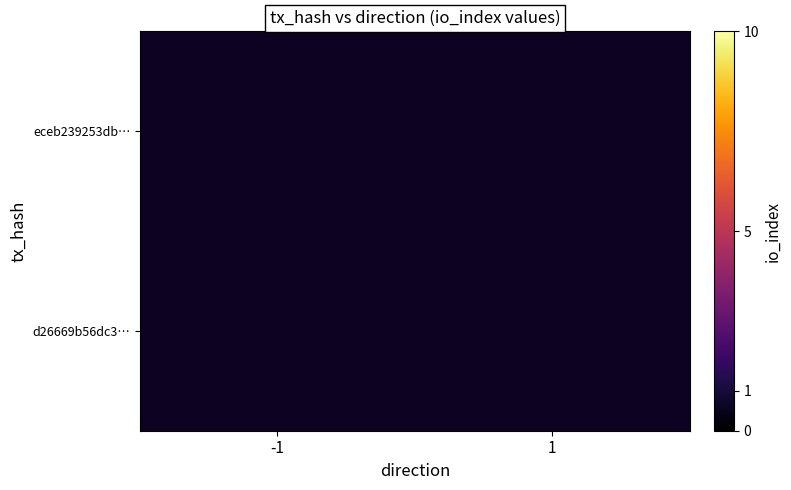

Which label corresponds to the largest value in the chart?

1